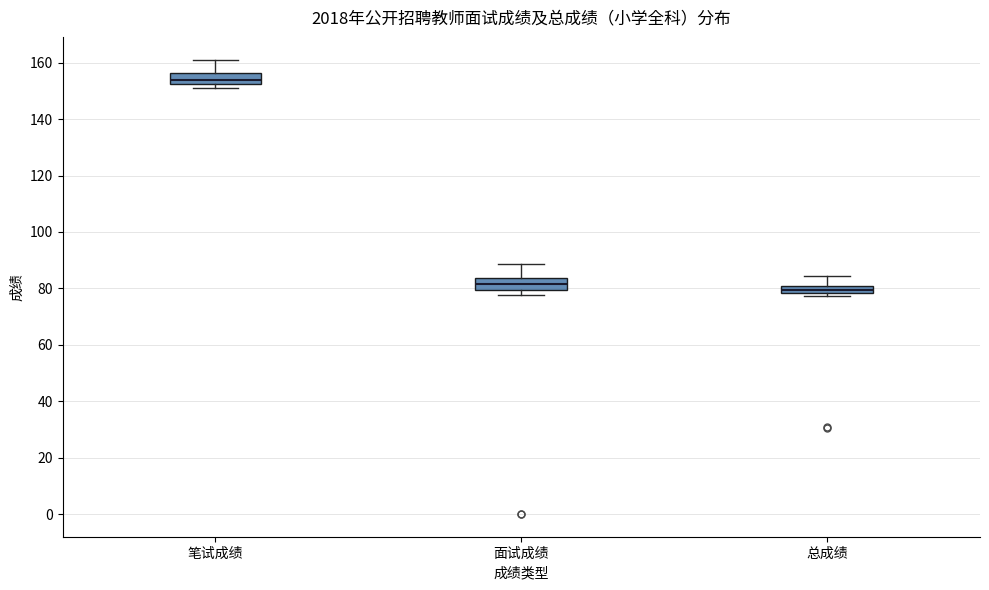

Which box's median line is the lowest?

总成绩